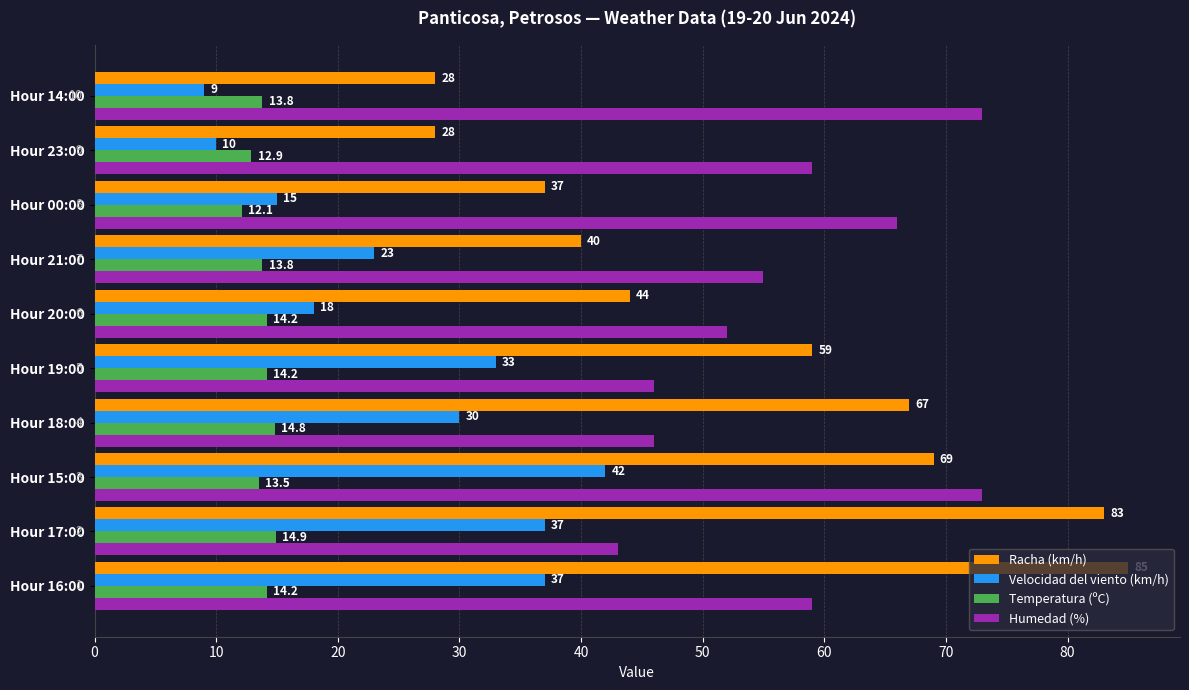

The value of Racha (km/h) at Hour 20:00 is 44.0. True or false?

True